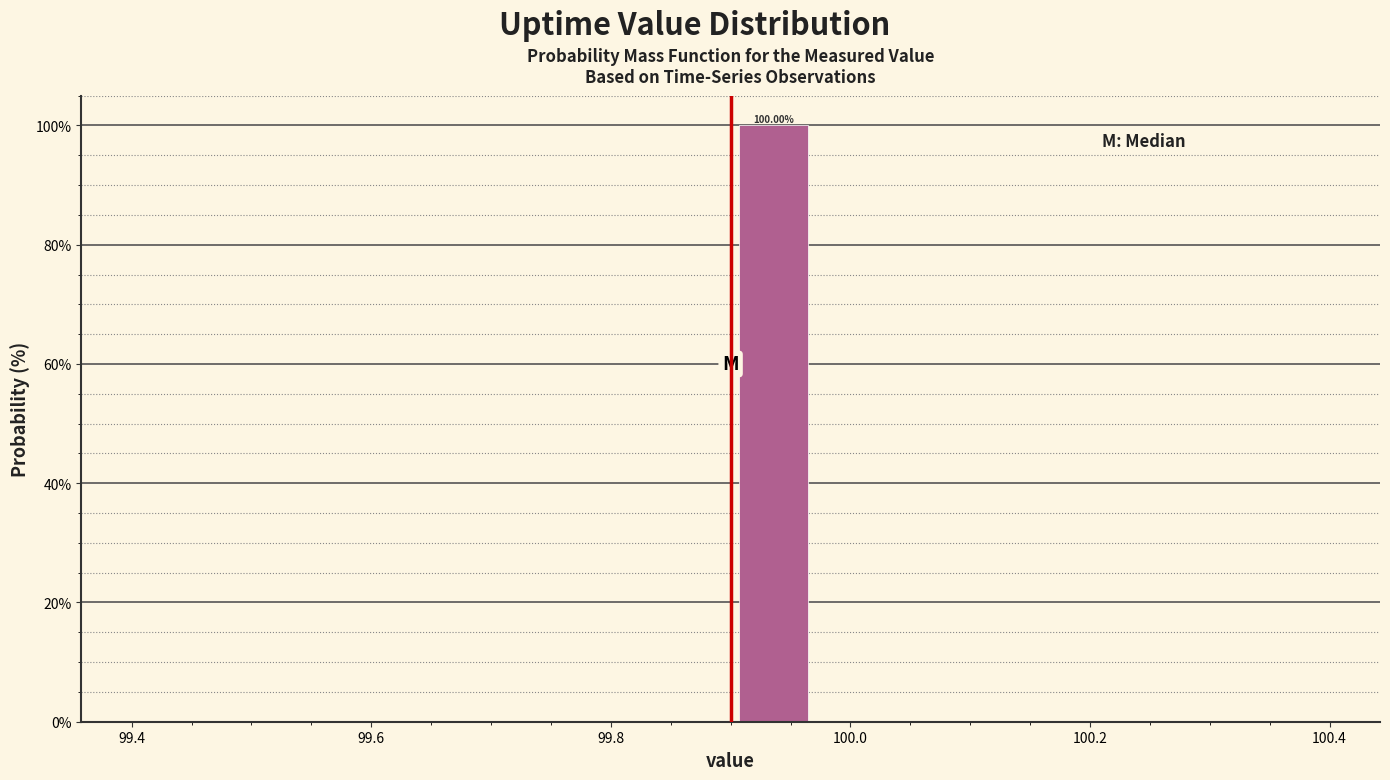

Around what value on the x-axis is the tallest bar? Give the approximate position of its centre, as read against the axis.

99.94